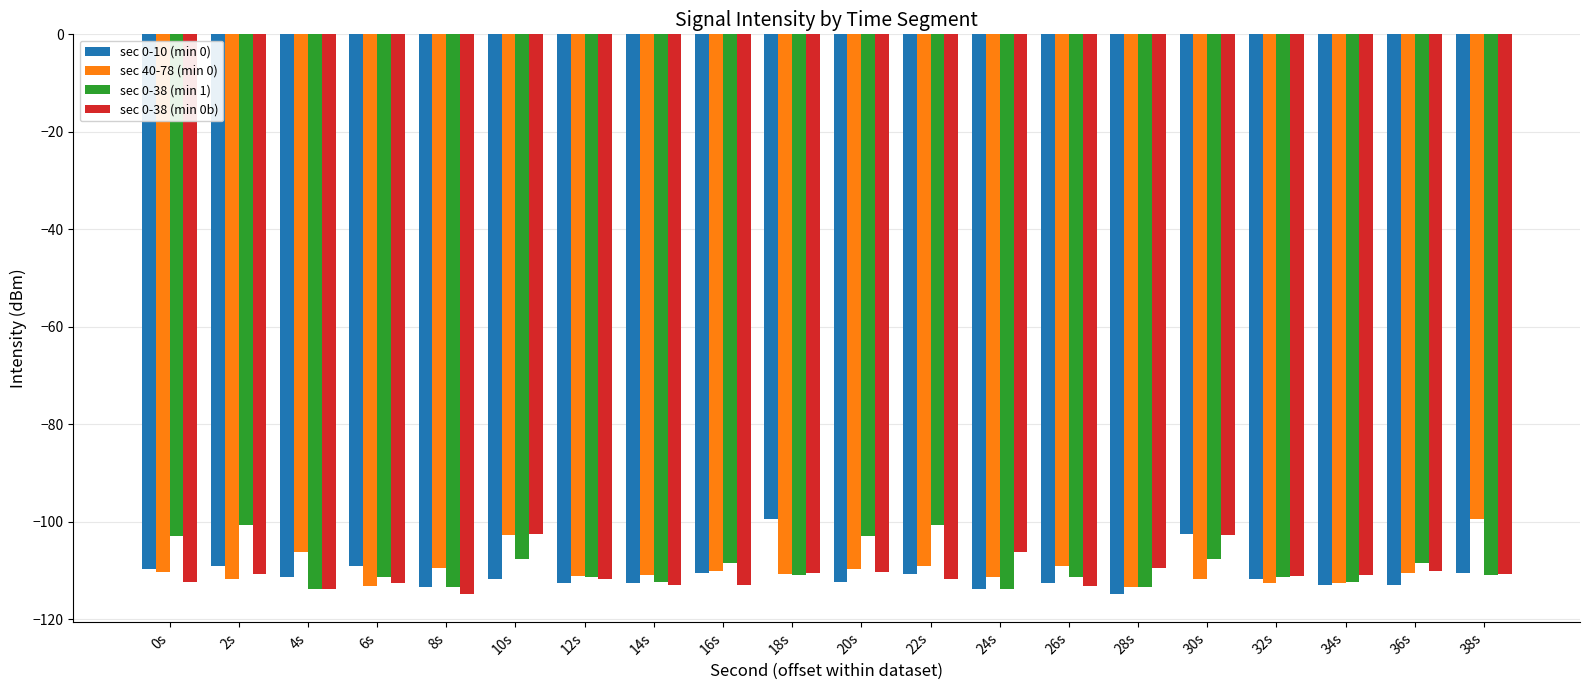

What is the label of the 20th bar from the right?

0s